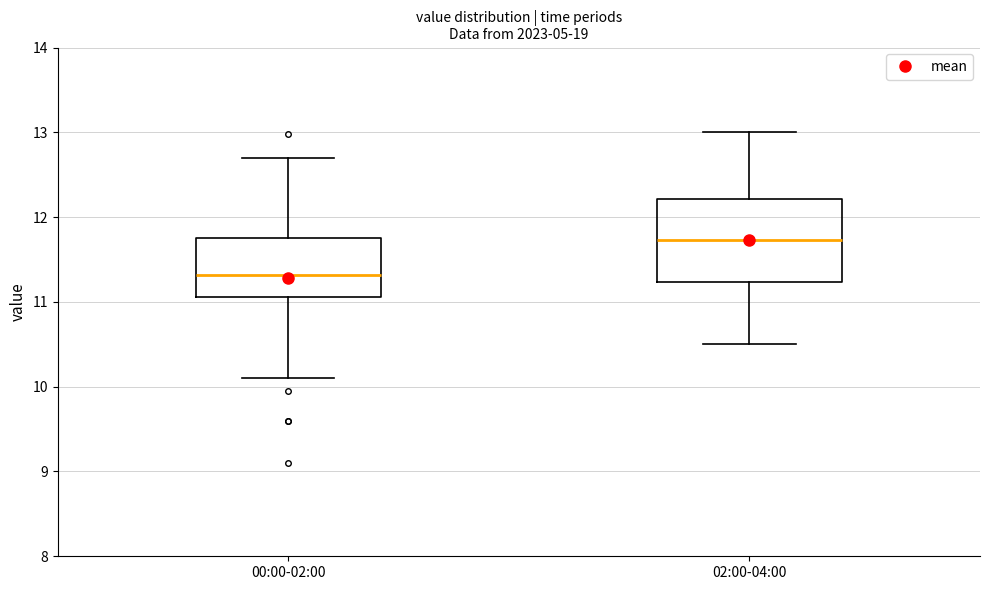

Which box's median line is the lowest?

00:00-02:00